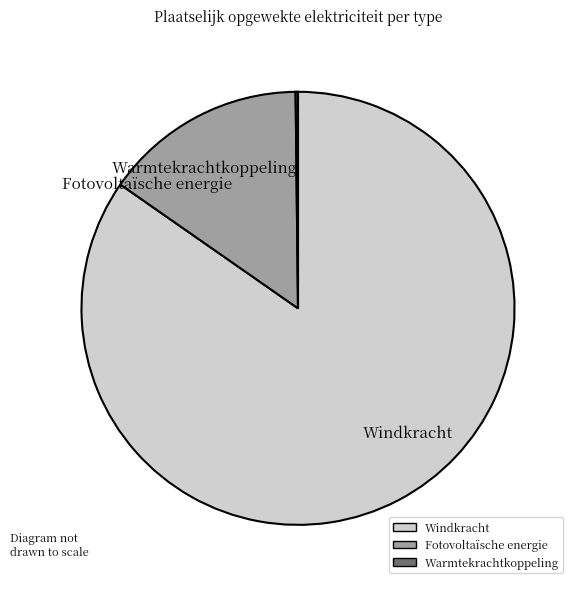

The Fotovoltaïsche energie slice represents 15% of the pie. True or false?

True